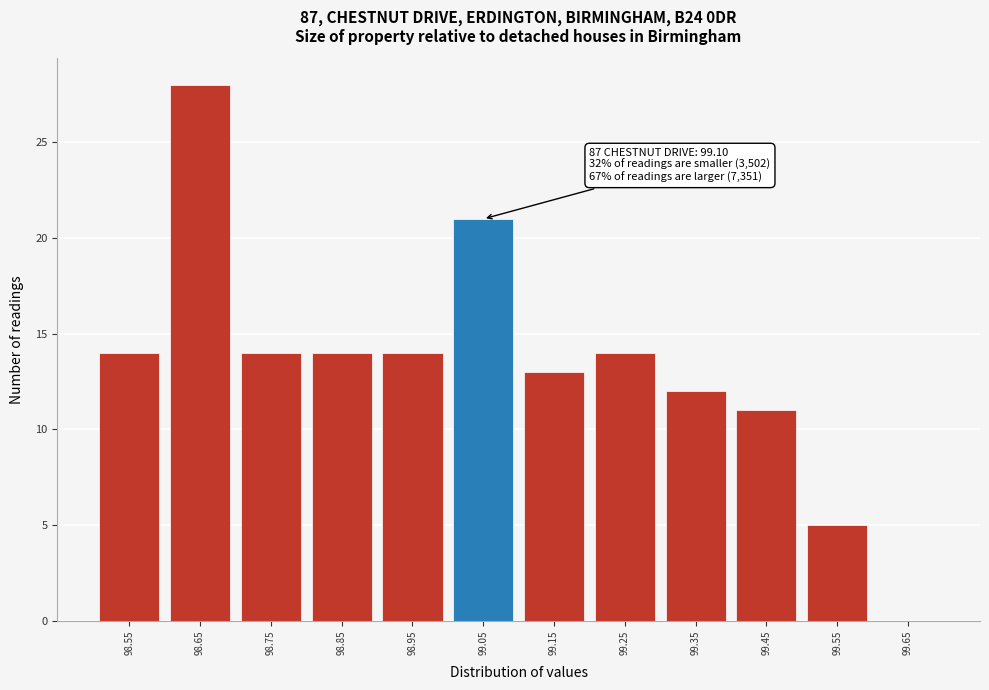

Reading right to left, transcribe all the data shown in this chart.

99.65=0	99.55=5	99.45=11	99.35=12	99.25=14	99.15=13	99.05=21	98.95=14	98.85=14	98.75=14	98.65=28	98.55=14